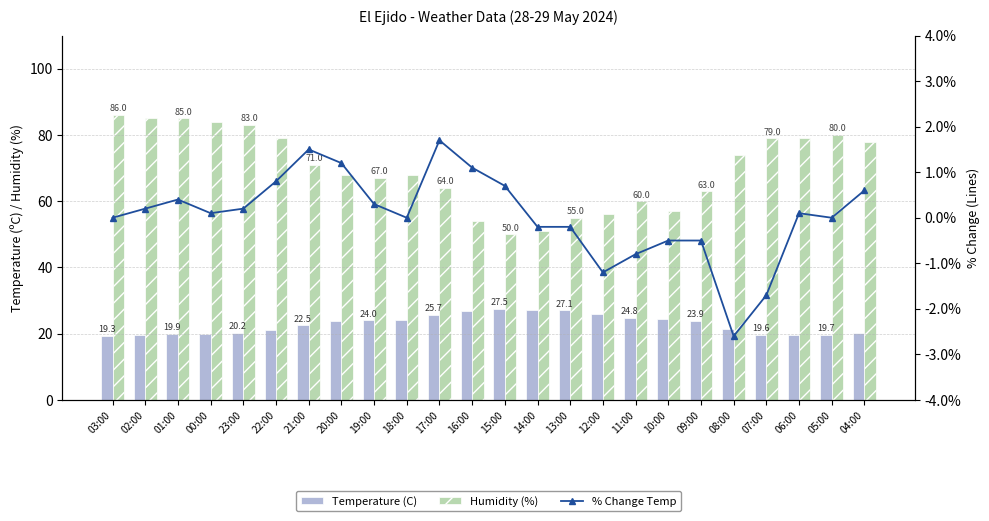

How many groups of bars are there?

24